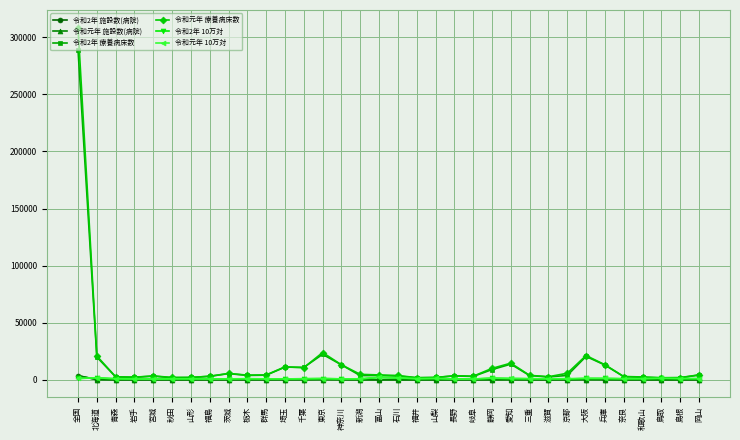

The 令和2年 療養病床数 series shows 11134.0 at 埼玉. True or false?

True